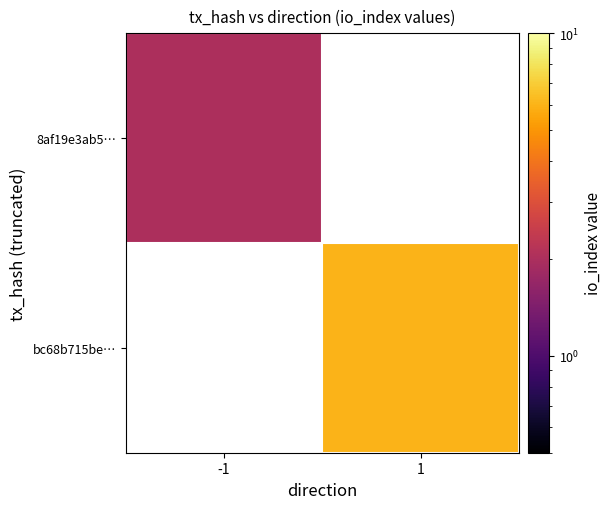

At which label does 8af19e3ab5… reach its peak?

-1